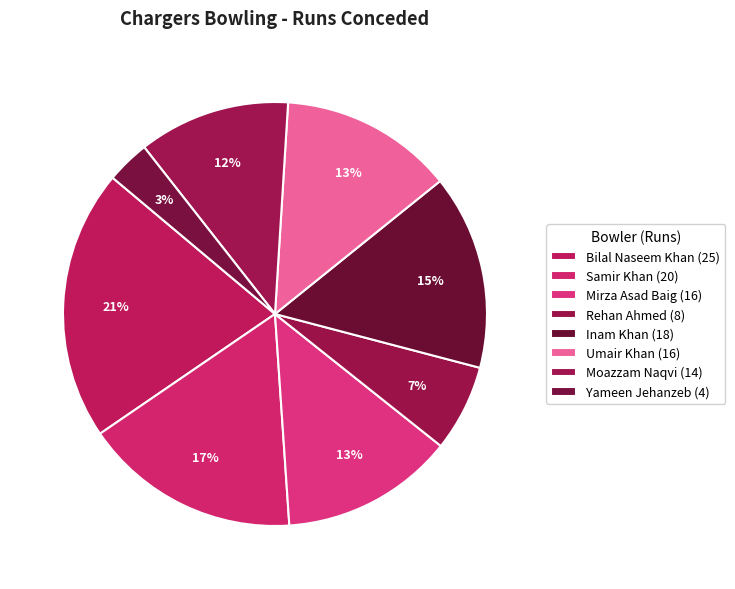

What portion of the pie excludes Bilal Naseem Khan?

79.3%